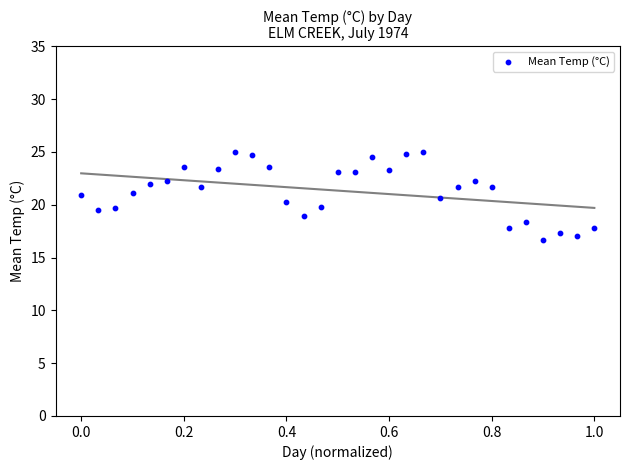

What is the range of X values (max minus min)?

1.0